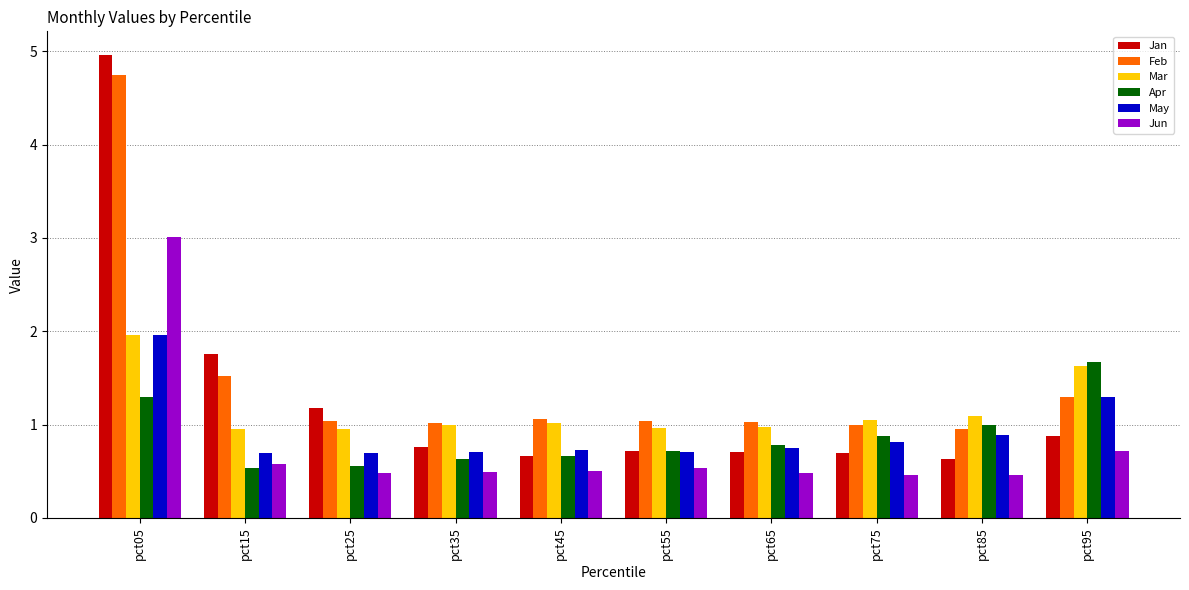

At which category is the sum across all series the highest?

pct05